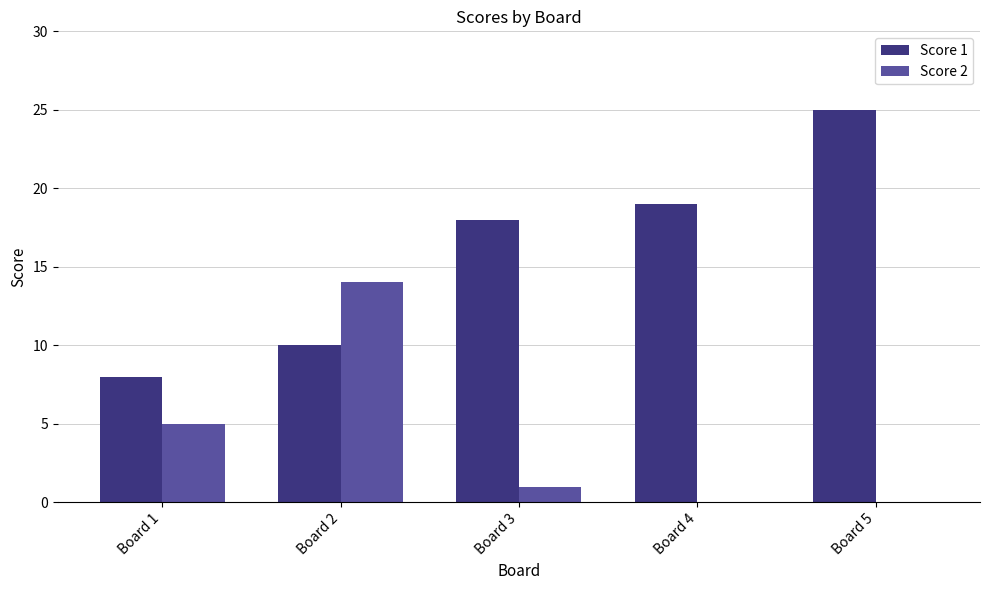

Is it true that Score 1 equals 8 at Board 1?

True